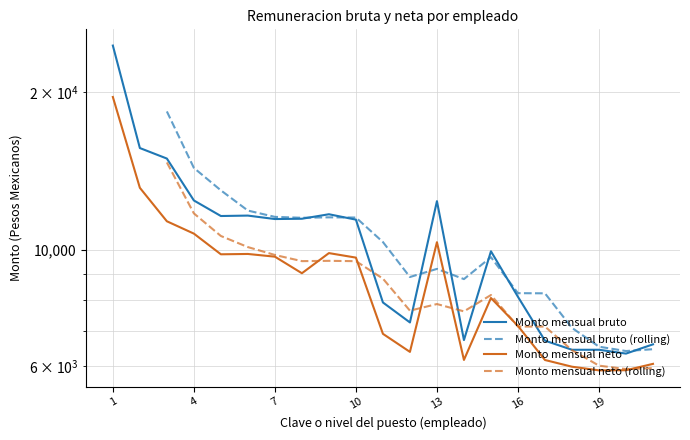

At which category does Monto mensual neto reach its first local valley?

5